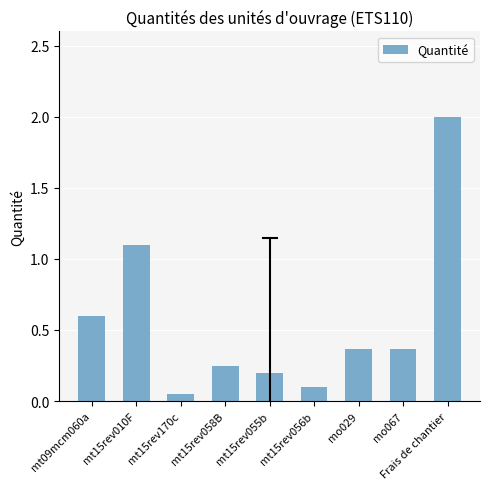

Is it true that the value at mt15rev010F is 0.7?

False